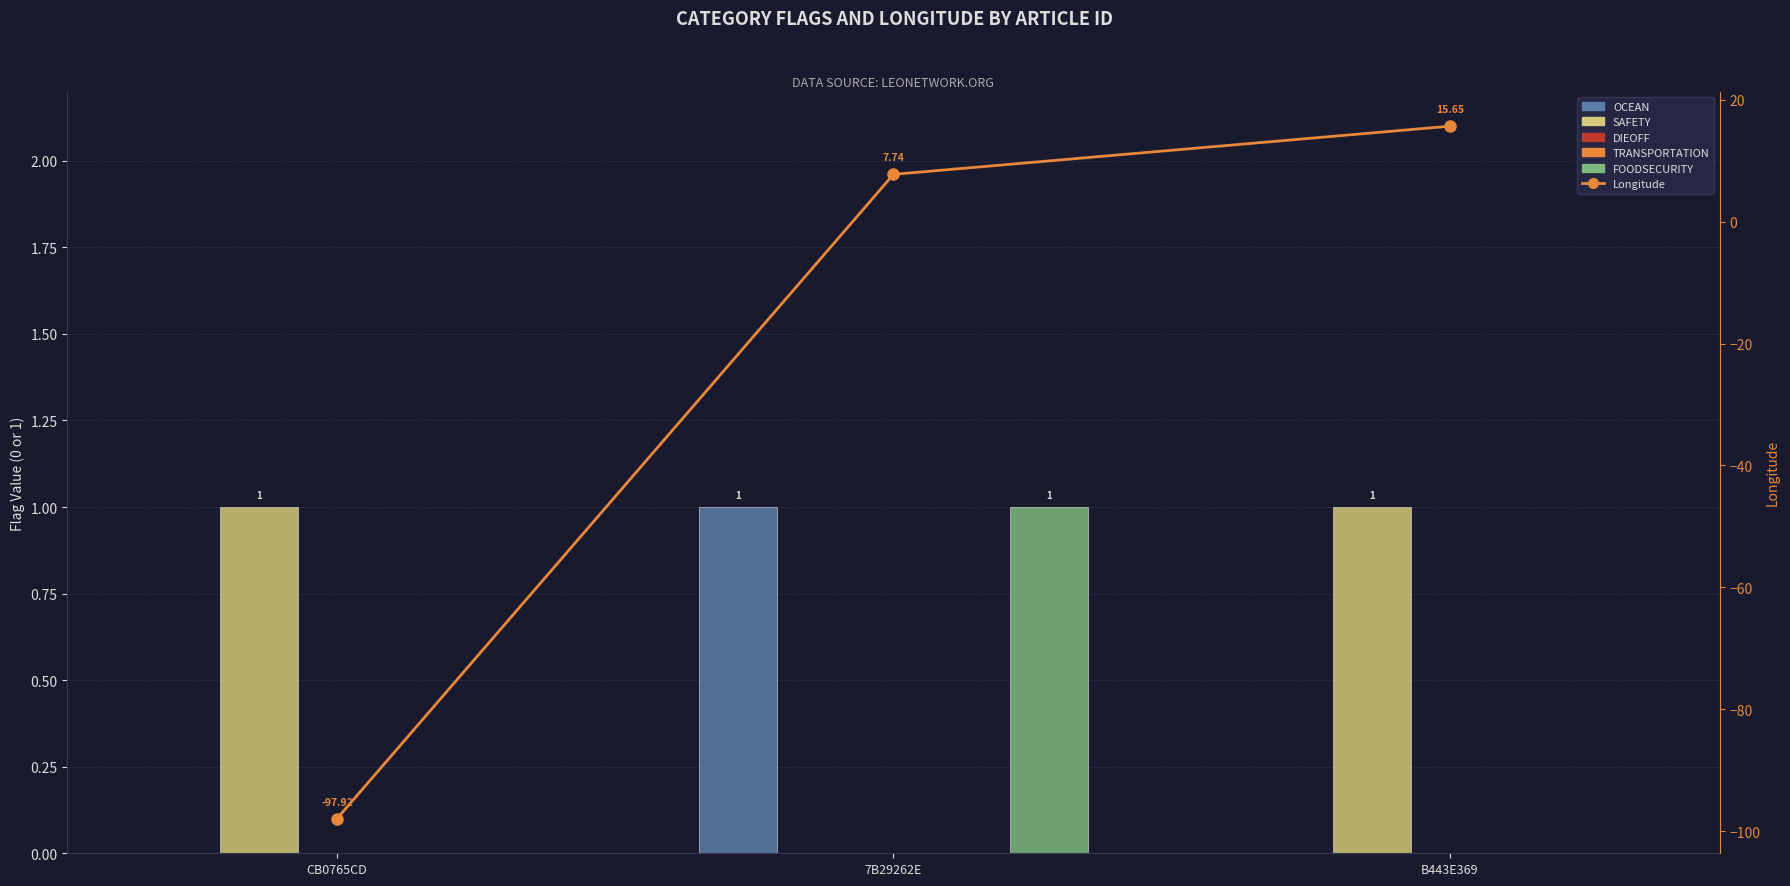

Reading left to right, what are all the values shown in this chart?

OCEAN: CB0765CD=0.0	7B29262E=1.0	B443E369=0.0
SAFETY: CB0765CD=1.0	7B29262E=0.0	B443E369=1.0
DIEOFF: CB0765CD=0.0	7B29262E=0.0	B443E369=0.0
TRANSPORTATION: CB0765CD=0.0	7B29262E=0.0	B443E369=0.0
FOODSECURITY: CB0765CD=0.0	7B29262E=1.0	B443E369=0.0
Longitude: CB0765CD=-97.9	7B29262E=7.7	B443E369=15.6